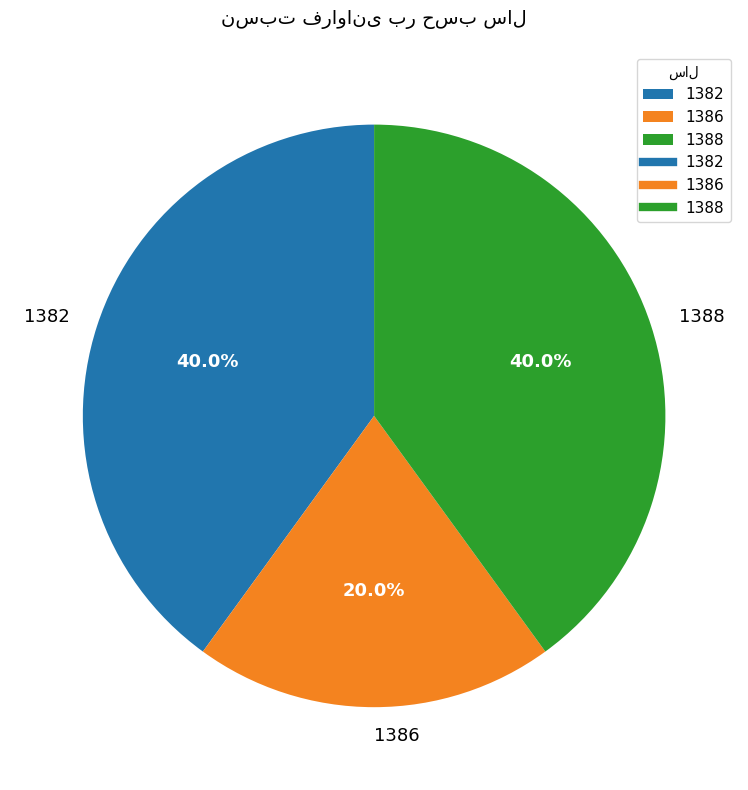

How much of the chart is everything except 1382?

60.0%